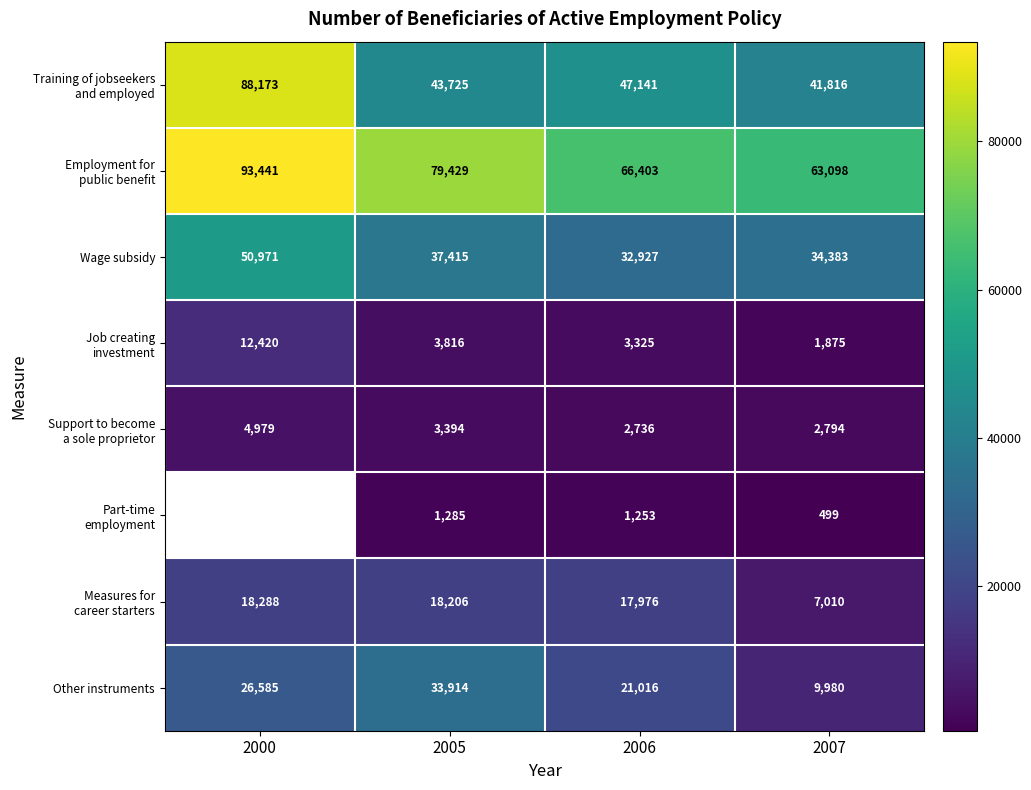

What is the spread (max minus min) of values at 2006?

65150